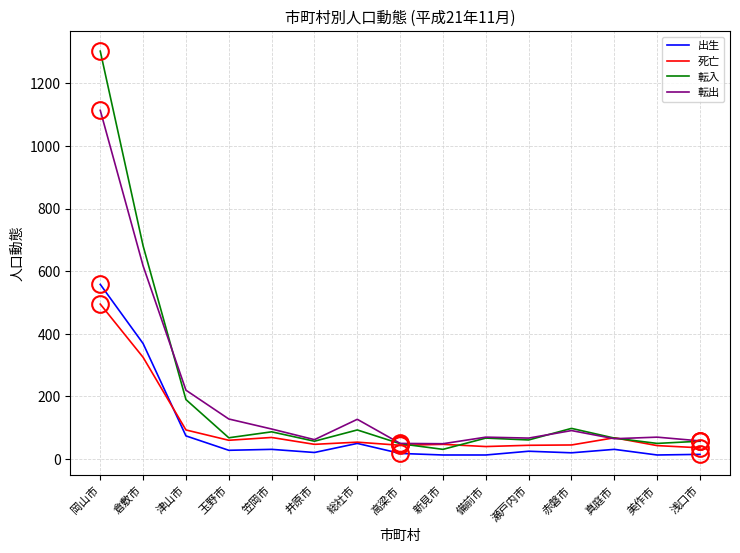

List the series in order of their peak value, highest first.

転入, 転出, 出生, 死亡